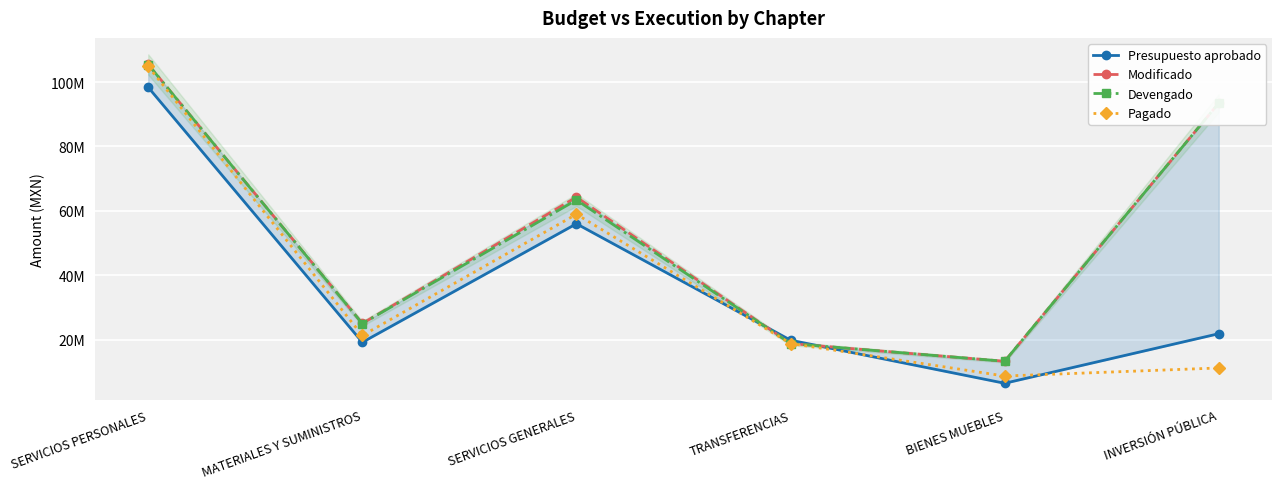

After their last crossing, which series has the higher values: Presupuesto aprobado or Devengado?

Devengado